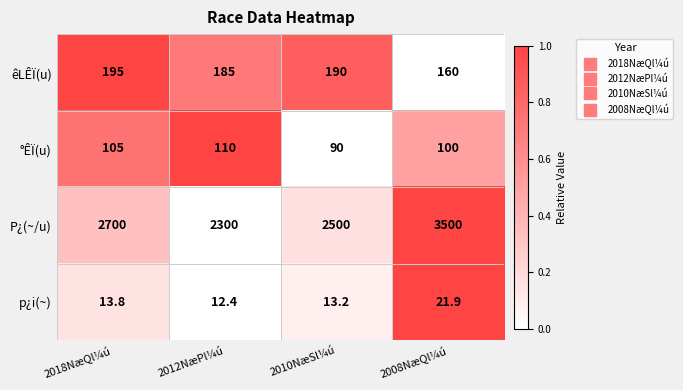

What is the difference between the maximum and minimum values in the p¿i(~) series?

9.5